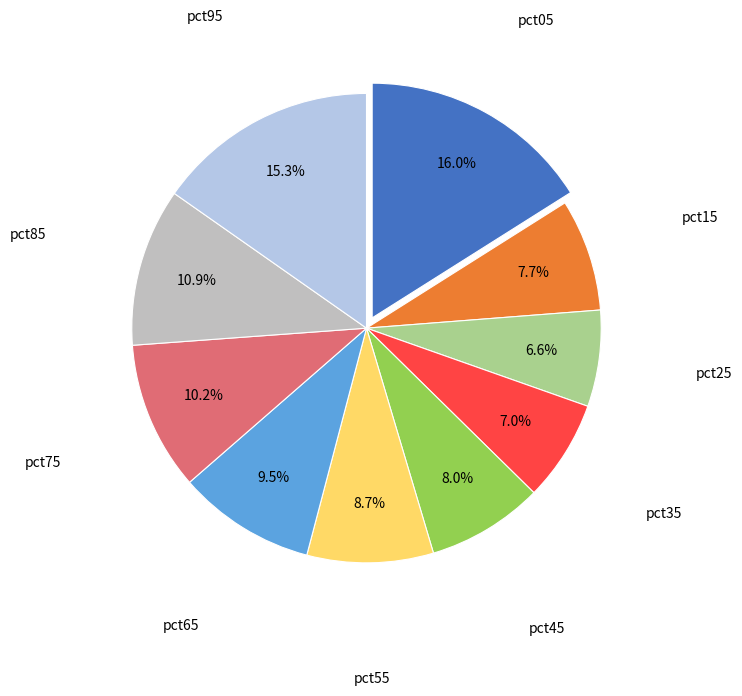

Is there any slice that represents more than half of the pie?

No